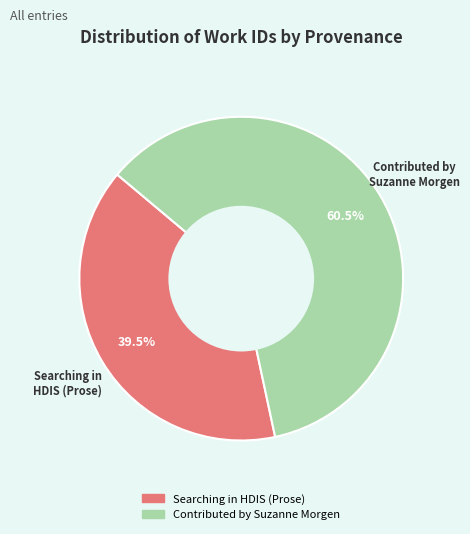

To the nearest percent, what is the difference between the Contributed by Suzanne Morgen and Searching in HDIS (Prose) slice percentages?

21%